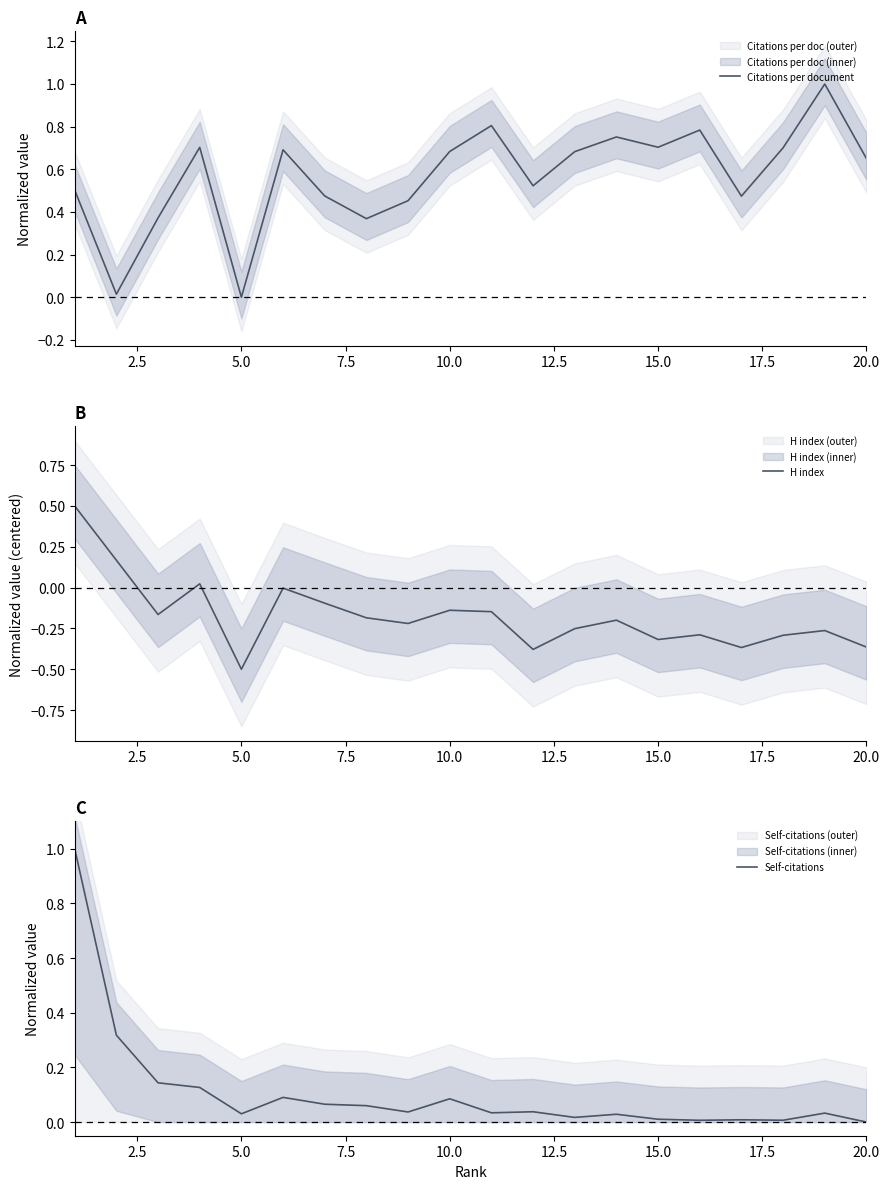

What is the minimum value for H index?

-0.5